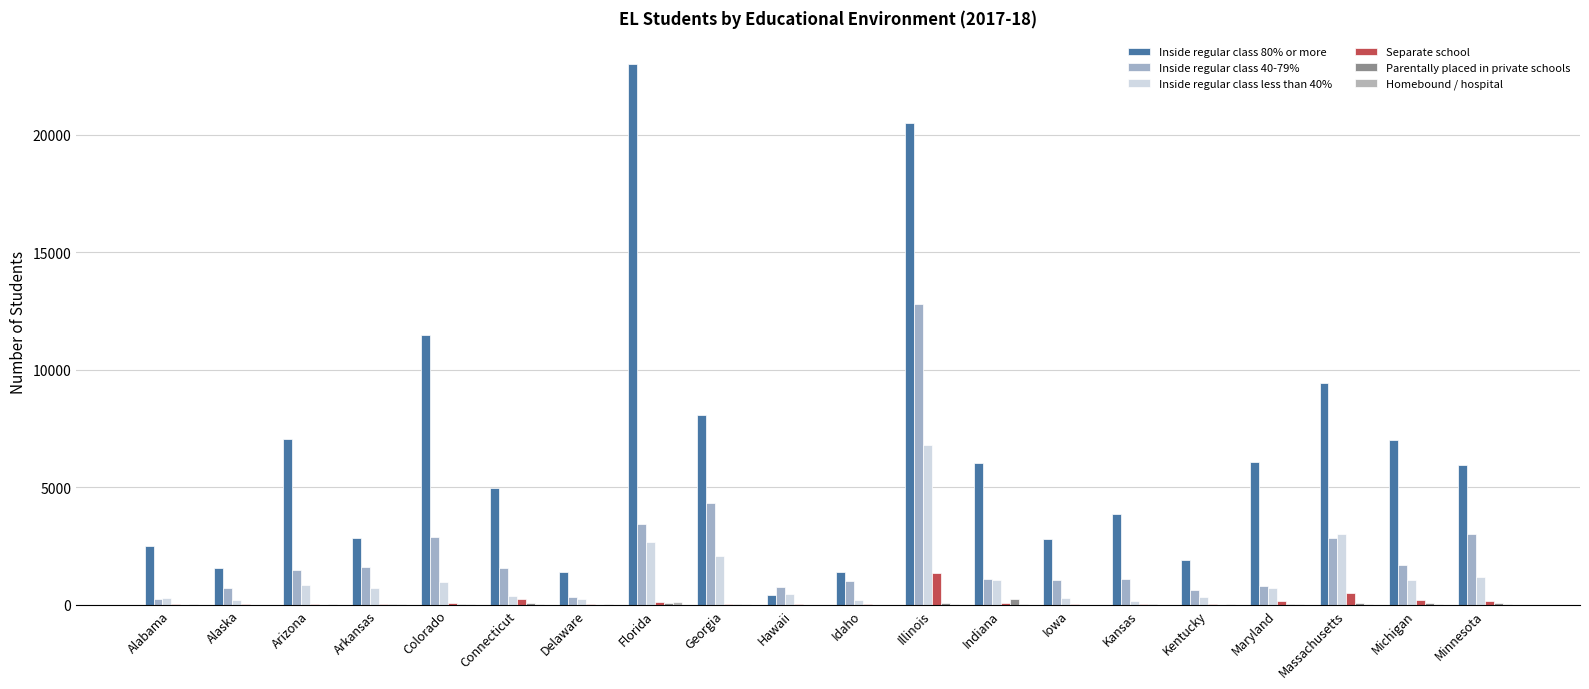

Is the value of Separate school at Indiana greater than the value of Inside regular class 40-79% at Georgia?

No